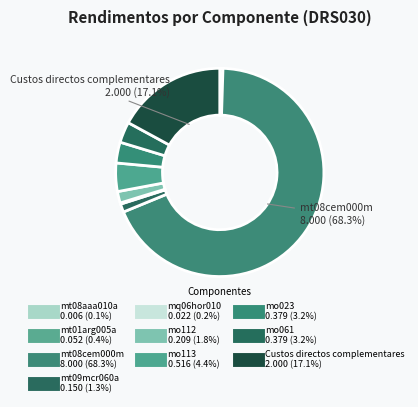

Which slice represents more than half of the pie?

mt08cem000m